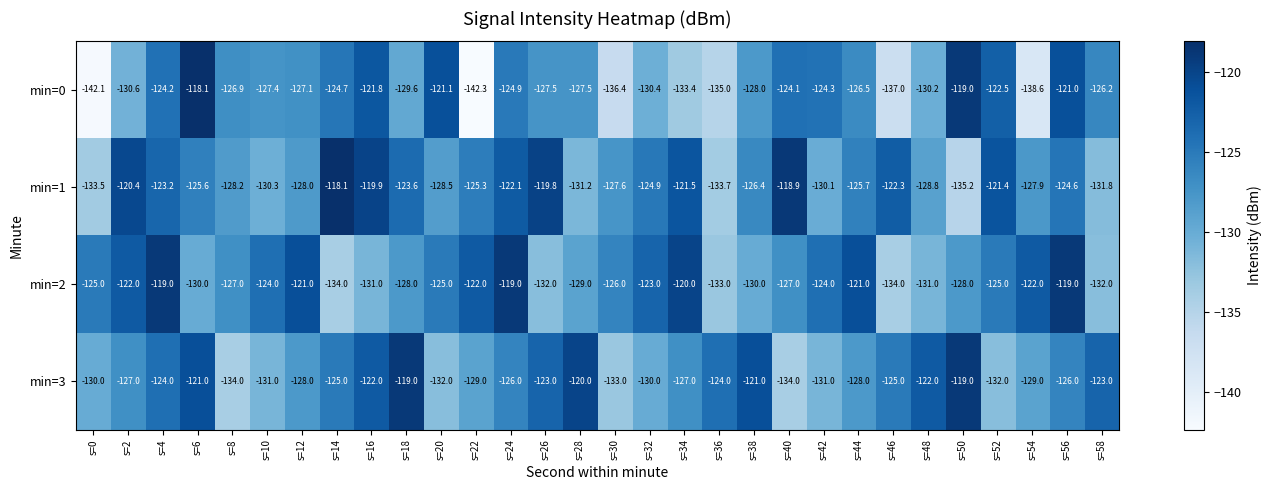

Which series has the largest total across all categories?

min=1